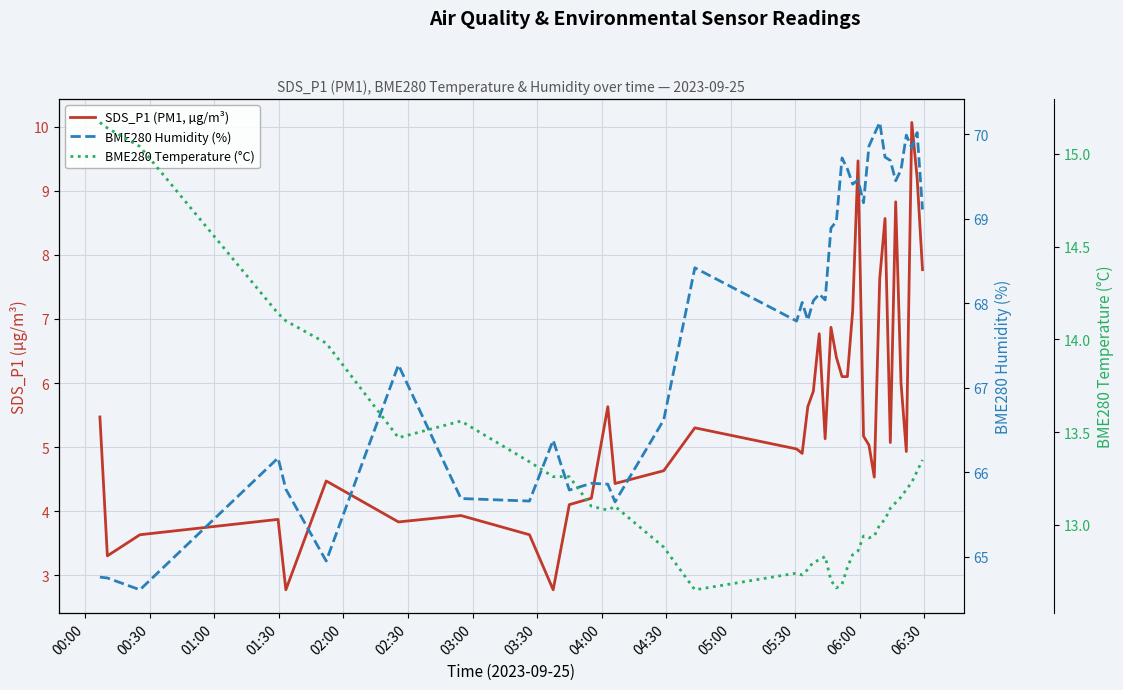

At which category does BME280 Humidity (%) reach its first local peak?

01:30